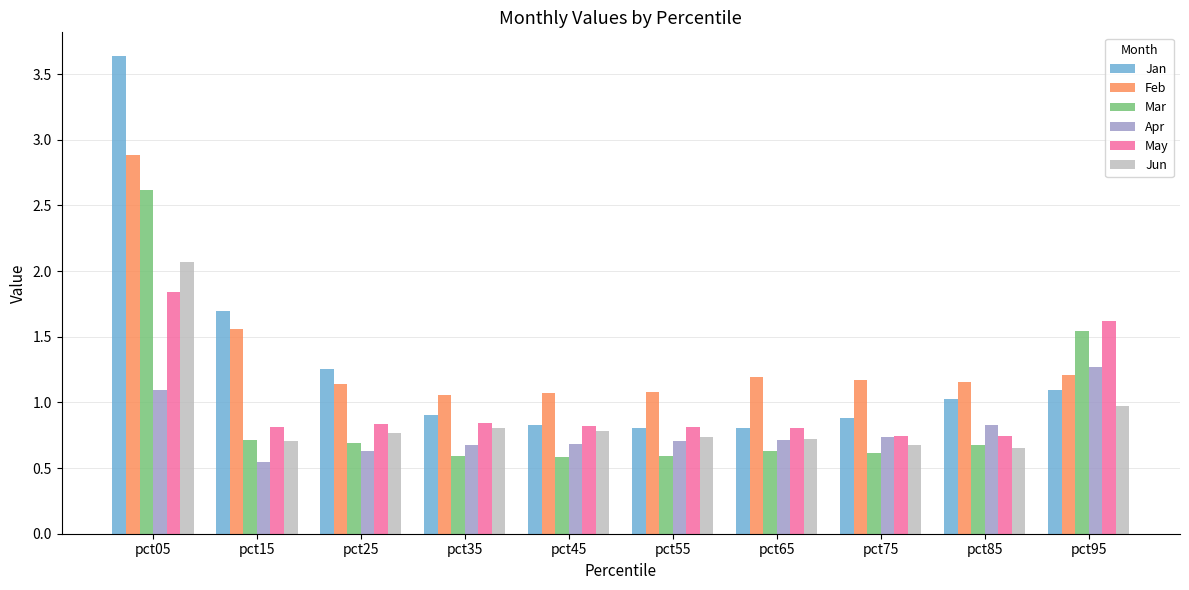

Which series has the widest spread of values?

Jan